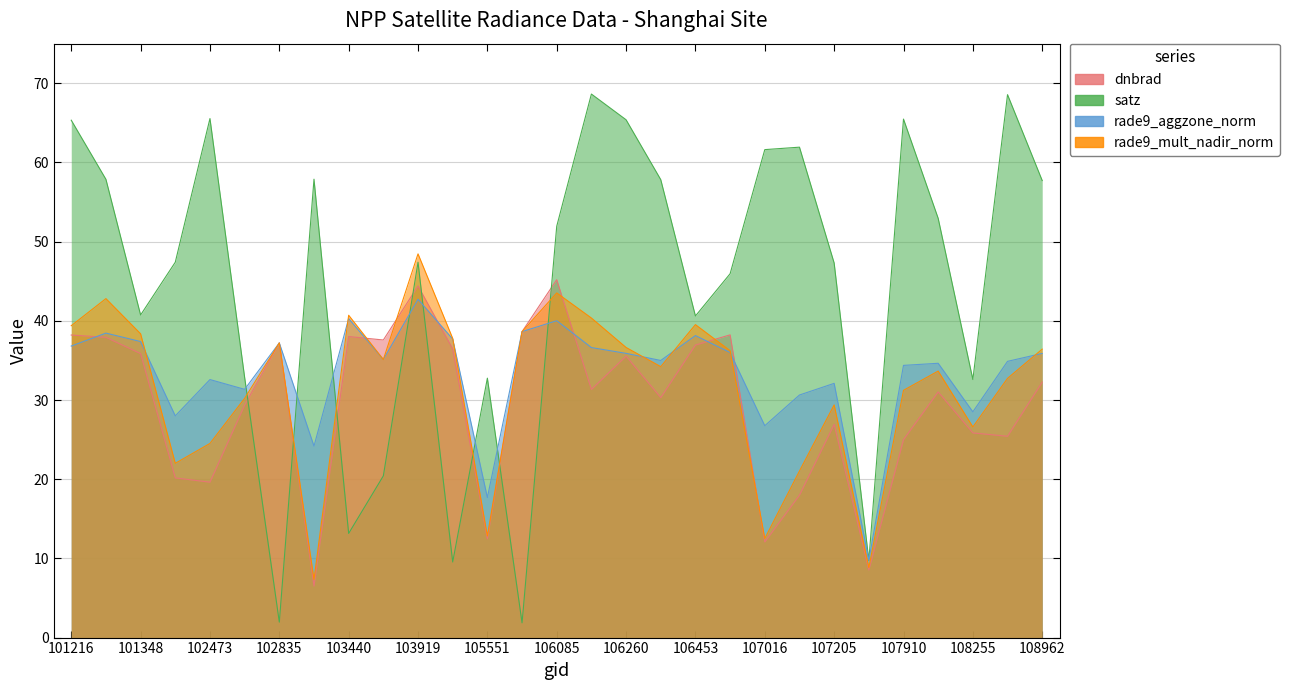

Reading left to right, transcribe all the data shown in this chart.

dnbrad: 101216=38.2	101225=37.9	101348=35.9	101976=20.2	102473=19.6	102715=29.4	102835=37.2	103201=6.5	103440=38.0	103557=37.6	103919=44.4	104154=36.5	105551=12.5	105724=38.6	106085=45.2	106098=31.3	106260=35.5	106272=30.3	106453=36.9	106852=38.2	107016=12.1	107029=18.0	107205=26.9	107547=8.5	107910=25.0	108077=31.0	108255=25.8	108788=25.4	108962=32.3
satz: 101216=65.3	101225=57.9	101348=40.7	101976=47.4	102473=65.5	102715=32.8	102835=2.0	103201=57.9	103440=13.2	103557=20.4	103919=47.4	104154=9.5	105551=32.8	105724=1.9	106085=51.9	106098=68.6	106260=65.4	106272=57.8	106453=40.6	106852=45.9	107016=61.6	107029=61.9	107205=47.3	107547=9.7	107910=65.5	108077=52.9	108255=32.6	108788=68.6	108962=57.7
rade9_aggzone_norm: 101216=36.8	101225=38.5	101348=37.4	101976=28.0	102473=32.6	102715=31.3	102835=37.2	103201=24.2	103440=40.3	103557=35.1	103919=42.7	104154=37.7	105551=17.7	105724=38.6	106085=40.0	106098=36.6	106260=35.9	106272=35.0	106453=38.1	106852=36.0	107016=26.8	107029=30.6	107205=32.1	107547=9.8	107910=34.4	108077=34.6	108255=28.5	108788=34.9	108962=35.9
rade9_mult_nadir_norm: 101216=39.4	101225=42.8	101348=38.4	101976=22.0	102473=24.5	102715=30.2	102835=37.2	103201=7.3	103440=40.7	103557=35.1	103919=48.5	104154=37.8	105551=12.8	105724=38.6	106085=43.5	106098=40.4	106260=36.6	106272=34.2	106453=39.5	106852=36.2	107016=12.5	107029=21.0	107205=29.4	107547=8.8	107910=31.2	108077=33.7	108255=26.6	108788=32.7	108962=36.4